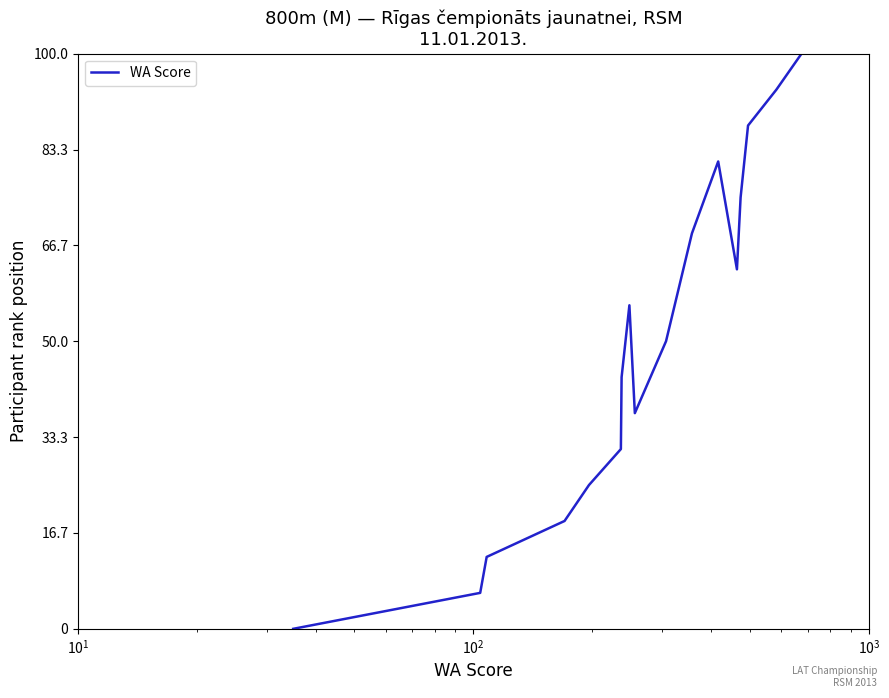

Does the chart have visible grid lines?

No